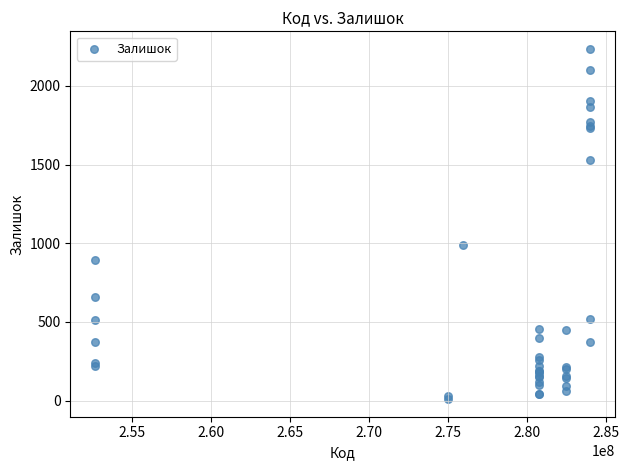

What Y value in the scatter plot is closest to 1122?

987